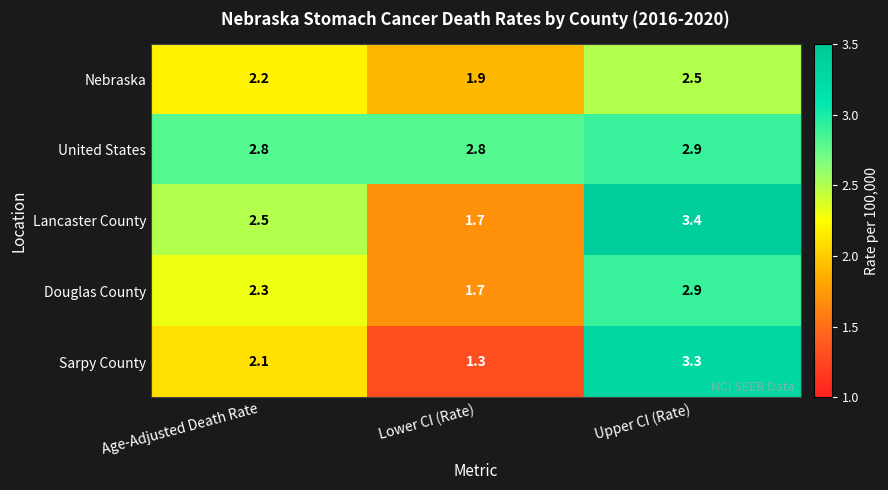

Reading left to right, transcribe all the data shown in this chart.

Nebraska: Age-Adjusted Death Rate=2.2	Lower CI (Rate)=1.9	Upper CI (Rate)=2.5
United States: Age-Adjusted Death Rate=2.8	Lower CI (Rate)=2.8	Upper CI (Rate)=2.9
Lancaster County: Age-Adjusted Death Rate=2.5	Lower CI (Rate)=1.7	Upper CI (Rate)=3.4
Douglas County: Age-Adjusted Death Rate=2.3	Lower CI (Rate)=1.7	Upper CI (Rate)=2.9
Sarpy County: Age-Adjusted Death Rate=2.1	Lower CI (Rate)=1.3	Upper CI (Rate)=3.3